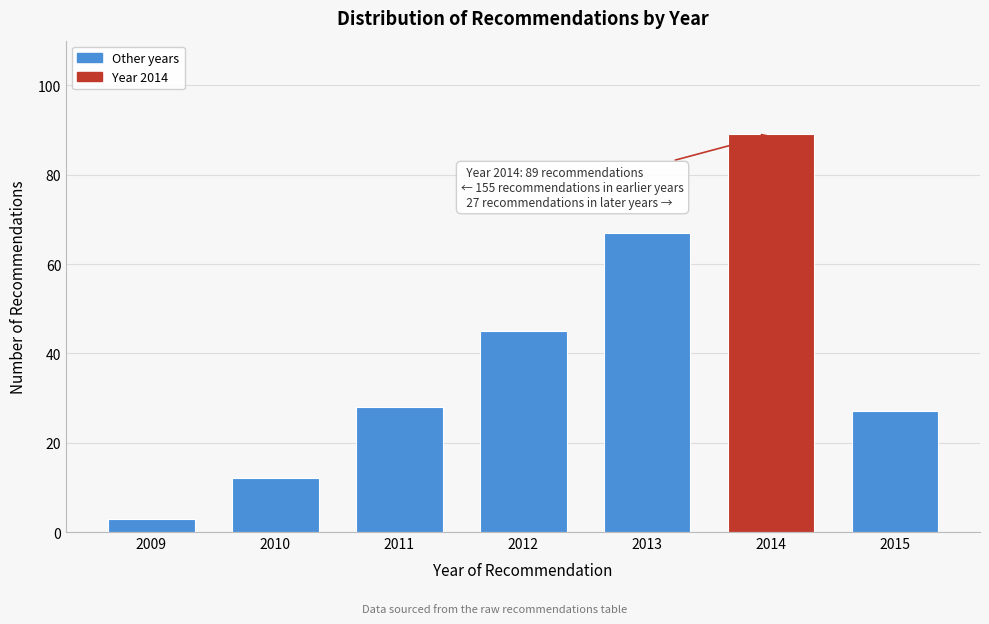

Reading left to right, extract all data points from this chart.

3	12	28	45	67	89	27